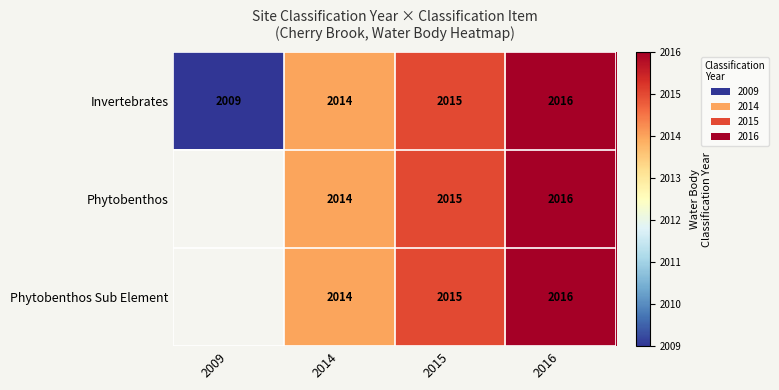

The Invertebrates series shows 425 at 2014. True or false?

False